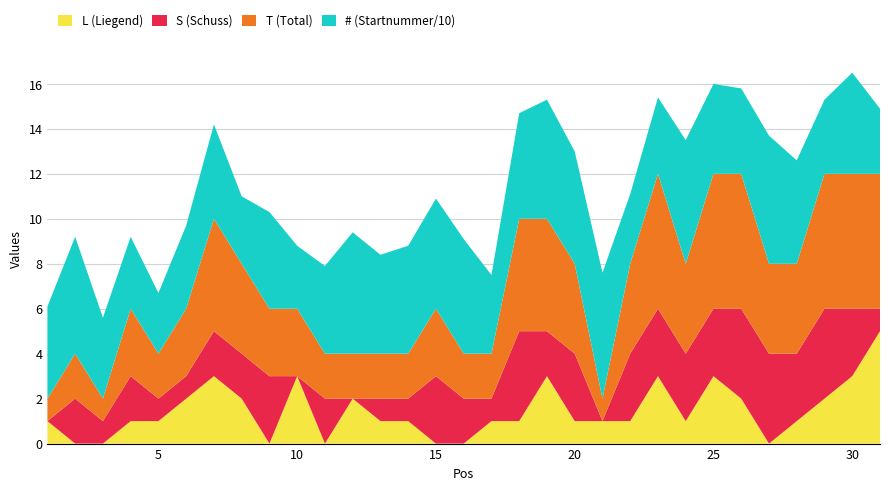

Reading left to right, transcribe all the data shown in this chart.

L: 1=1	2=0	3=0	4=1	5=1	6=2	7=3	8=2	9=0	10=3	11=0	12=2	13=1	14=1	15=0	16=0	17=1	18=1	19=3	20=1	21=1	22=1	23=3	24=1	25=3	26=2	27=0	28=1	29=2	30=3	31=5
S: 1=0	2=2	3=1	4=2	5=1	6=1	7=2	8=2	9=3	10=0	11=2	12=0	13=1	14=1	15=3	16=2	17=1	18=4	19=2	20=3	21=0	22=3	23=3	24=3	25=3	26=4	27=4	28=3	29=4	30=3	31=1
T: 1=1	2=2	3=1	4=3	5=2	6=3	7=5	8=4	9=3	10=3	11=2	12=2	13=2	14=2	15=3	16=2	17=2	18=5	19=5	20=4	21=1	22=4	23=6	24=4	25=6	26=6	27=4	28=4	29=6	30=6	31=6
#: 1=41	2=52	3=36	4=32	5=27	6=37	7=42	8=30	9=43	10=28	11=39	12=54	13=44	14=48	15=49	16=51	17=35	18=47	19=53	20=50	21=56	22=31	23=34	24=55	25=40	26=38	27=57	28=46	29=33	30=45	31=29